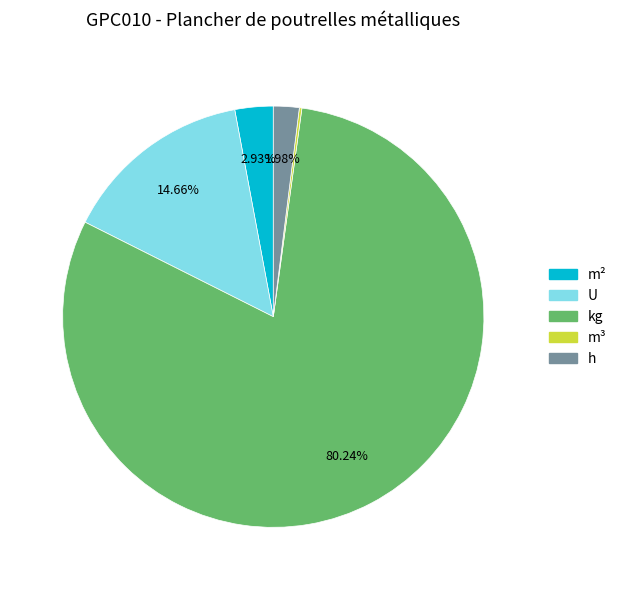

Is there a majority slice in this chart?

Yes